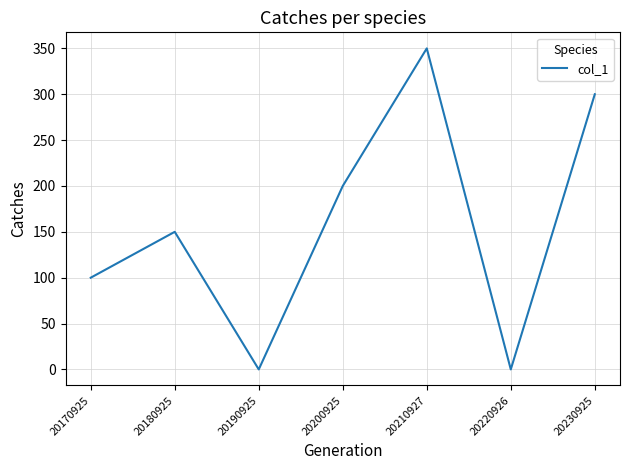

What is the greatest value displayed?

350